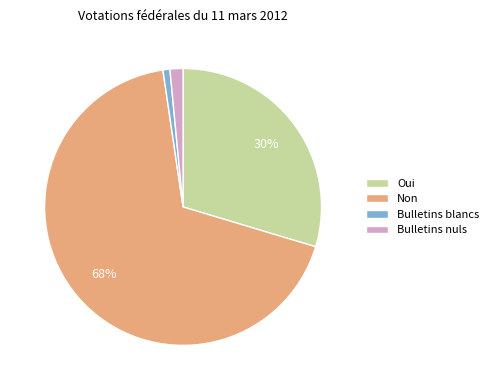

Between Bulletins nuls and Bulletins blancs, which is larger?

Bulletins nuls